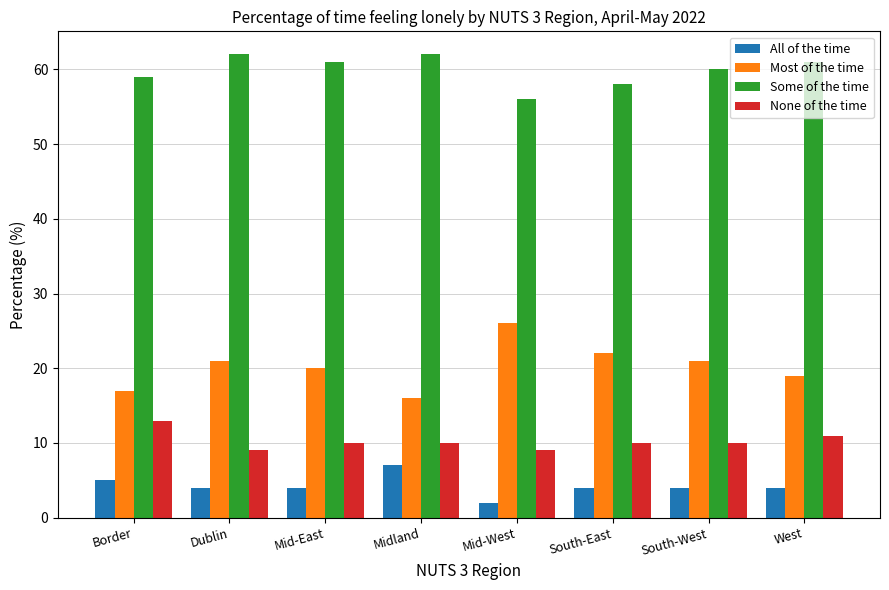

What is the label of the 4th bar from the left?

Midland